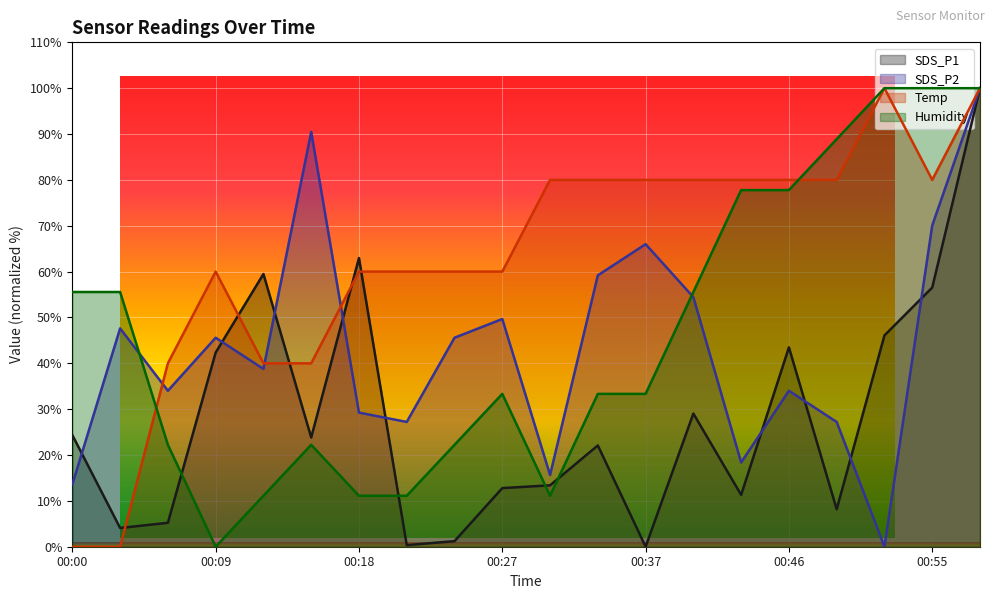

Which series has the largest range (max minus min)?

SDS_P1